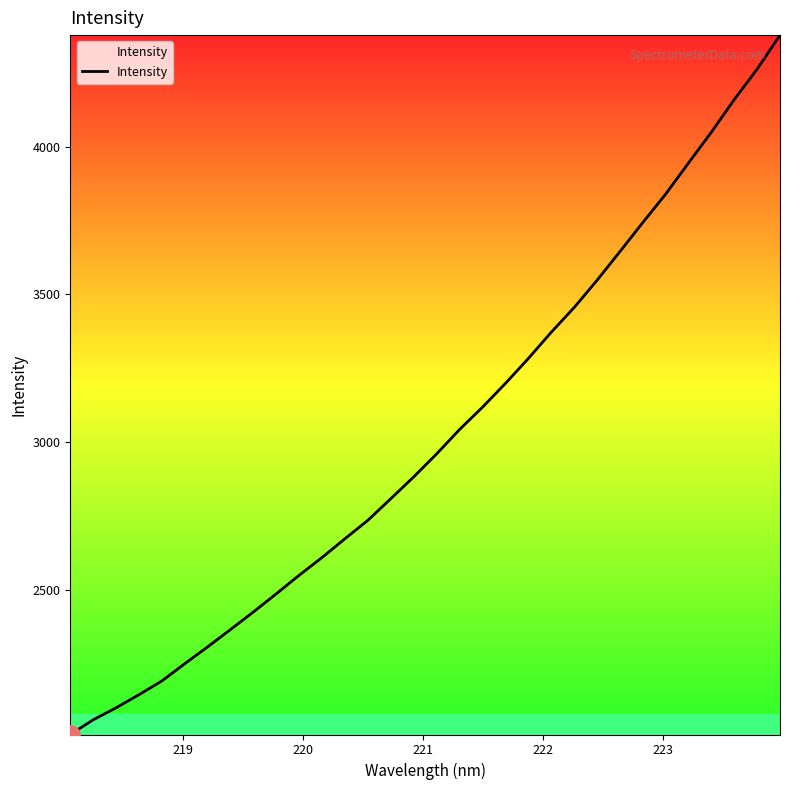

What is the minimum value shown in the chart?

2009.7